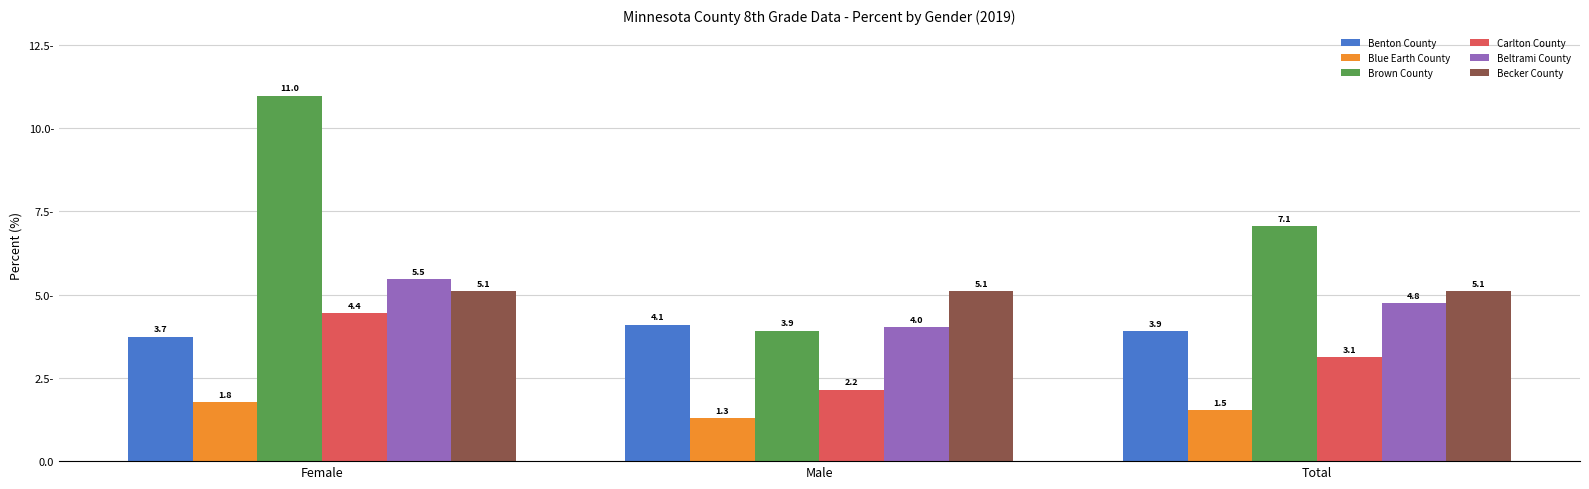

What is the value of the Benton County bar at the 3rd from the left?

3.9